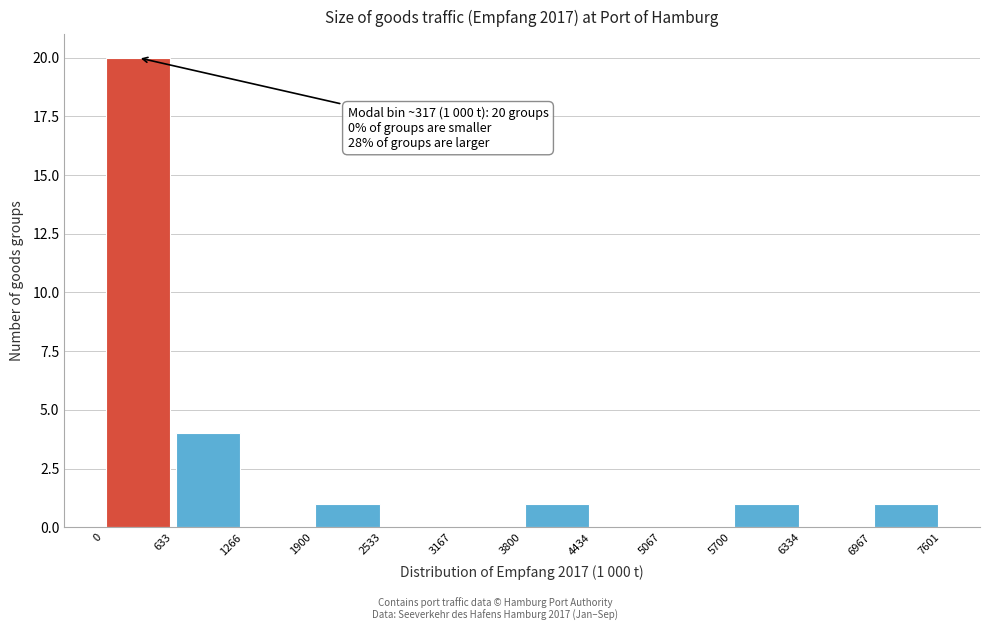

Which range on the x-axis has the tallest bar?

0 to 633